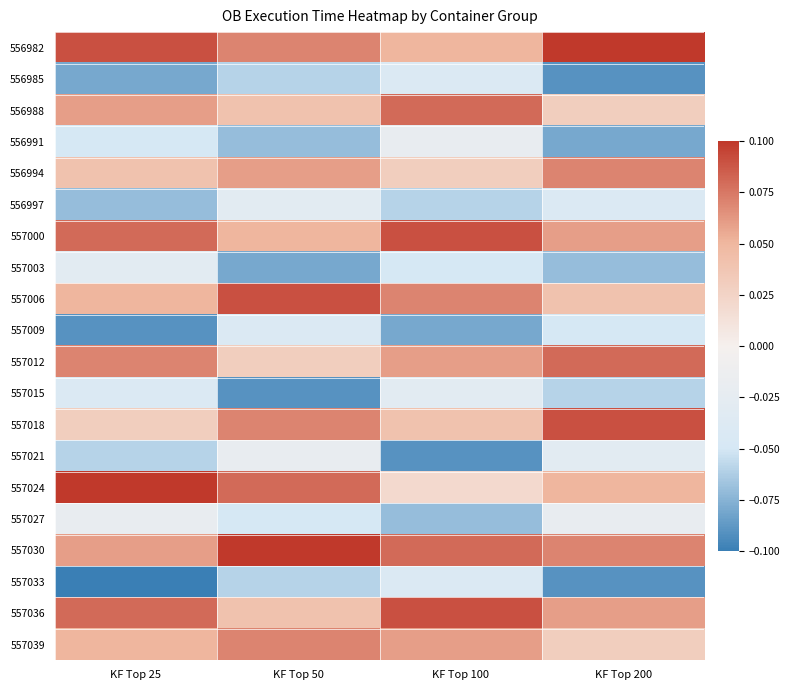

Reading left to right, list all the values displayed in this chart.

556982: KF Top 25=0.1	KF Top 50=0.1	KF Top 100=0.1	KF Top 200=0.1
556985: KF Top 25=-0.1	KF Top 50=-0.1	KF Top 100=-0.0	KF Top 200=-0.1
556988: KF Top 25=0.1	KF Top 50=0.0	KF Top 100=0.1	KF Top 200=0.0
556991: KF Top 25=-0.1	KF Top 50=-0.1	KF Top 100=-0.0	KF Top 200=-0.1
556994: KF Top 25=0.0	KF Top 50=0.1	KF Top 100=0.0	KF Top 200=0.1
556997: KF Top 25=-0.1	KF Top 50=-0.0	KF Top 100=-0.1	KF Top 200=-0.0
557000: KF Top 25=0.1	KF Top 50=0.1	KF Top 100=0.1	KF Top 200=0.1
557003: KF Top 25=-0.0	KF Top 50=-0.1	KF Top 100=-0.1	KF Top 200=-0.1
557006: KF Top 25=0.1	KF Top 50=0.1	KF Top 100=0.1	KF Top 200=0.0
557009: KF Top 25=-0.1	KF Top 50=-0.0	KF Top 100=-0.1	KF Top 200=-0.1
557012: KF Top 25=0.1	KF Top 50=0.0	KF Top 100=0.1	KF Top 200=0.1
557015: KF Top 25=-0.0	KF Top 50=-0.1	KF Top 100=-0.0	KF Top 200=-0.1
557018: KF Top 25=0.0	KF Top 50=0.1	KF Top 100=0.0	KF Top 200=0.1
557021: KF Top 25=-0.1	KF Top 50=-0.0	KF Top 100=-0.1	KF Top 200=-0.0
557024: KF Top 25=0.1	KF Top 50=0.1	KF Top 100=0.0	KF Top 200=0.1
557027: KF Top 25=-0.0	KF Top 50=-0.1	KF Top 100=-0.1	KF Top 200=-0.0
557030: KF Top 25=0.1	KF Top 50=0.1	KF Top 100=0.1	KF Top 200=0.1
557033: KF Top 25=-0.1	KF Top 50=-0.1	KF Top 100=-0.0	KF Top 200=-0.1
557036: KF Top 25=0.1	KF Top 50=0.0	KF Top 100=0.1	KF Top 200=0.1
557039: KF Top 25=0.1	KF Top 50=0.1	KF Top 100=0.1	KF Top 200=0.0